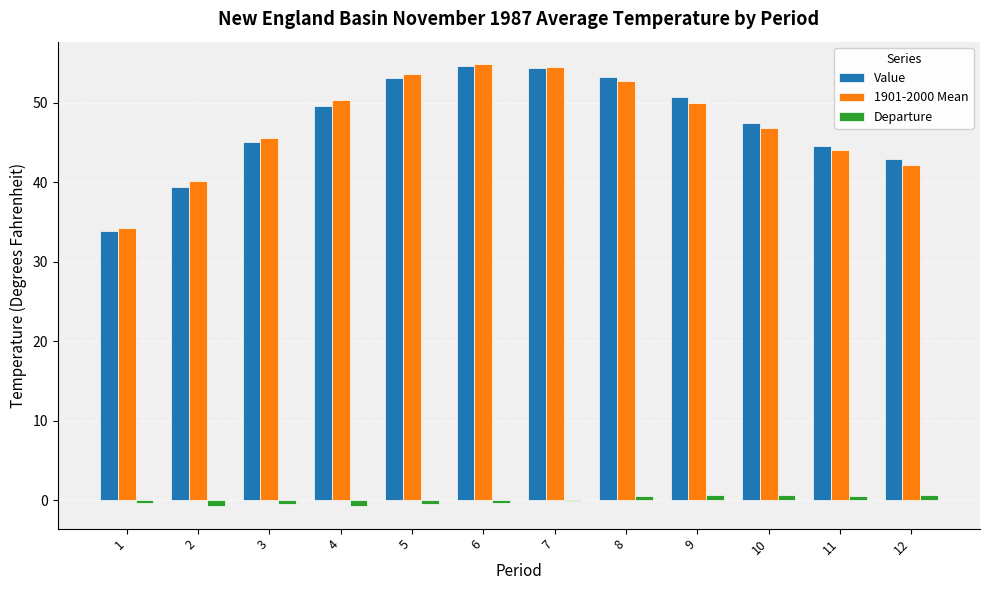

Between 1 and 8, which series saw the biggest shift?

Value